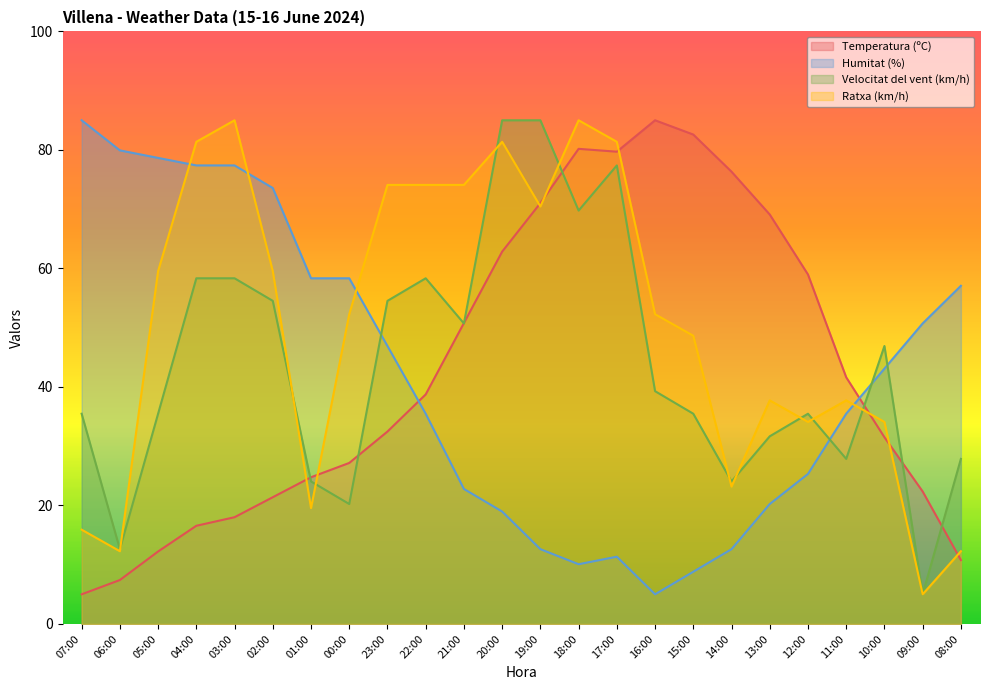

What is the approximate value of Temperatura (ºC) at 16:00?

85.0